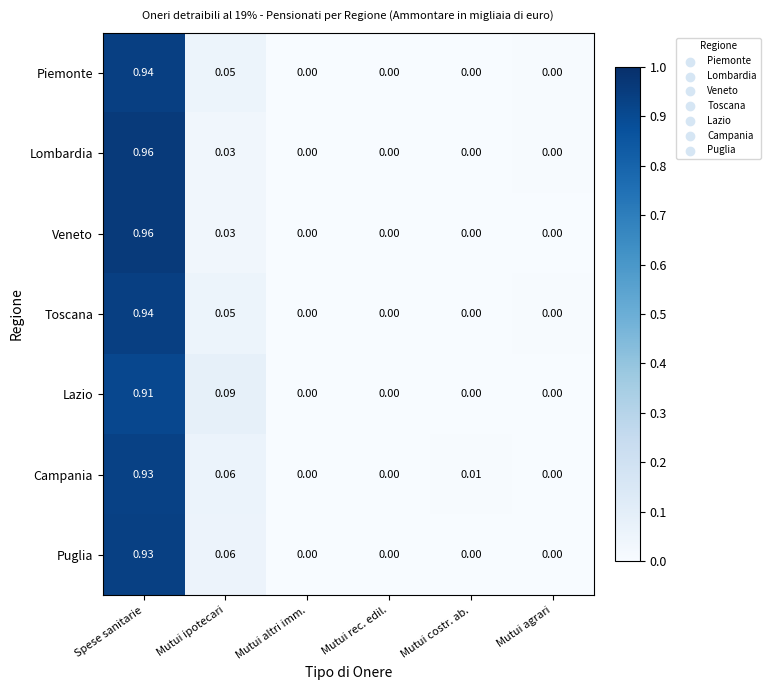

Which category has the highest value in the Campania series?

Spese sanitarie